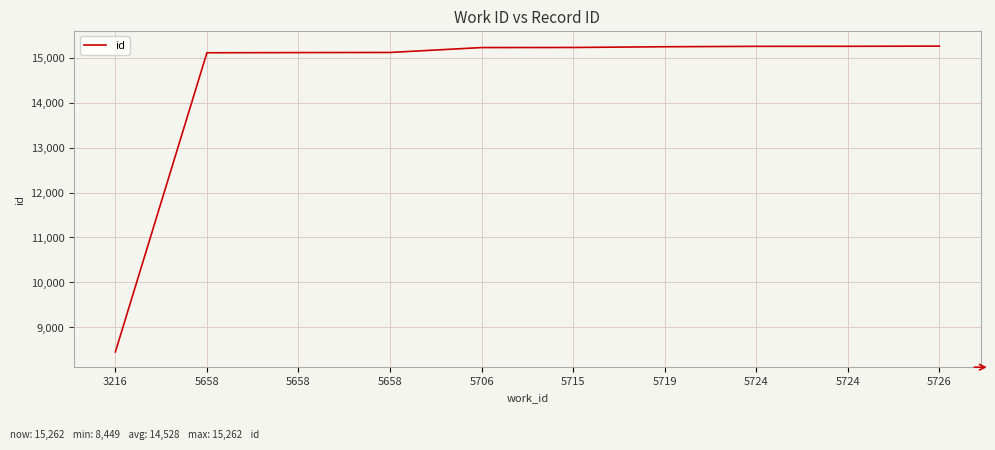

What is the difference between the maximum and minimum values?

6813